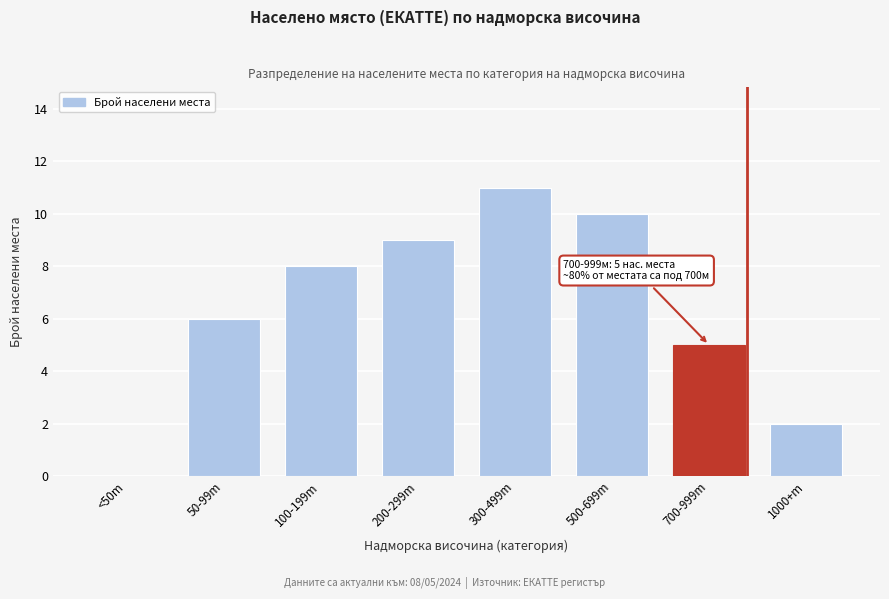

Reading right to left, transcribe all the data shown in this chart.

1000+m=2	700-999m=5	500-699m=10	300-499m=11	200-299m=9	100-199m=8	50-99m=6	<50m=0